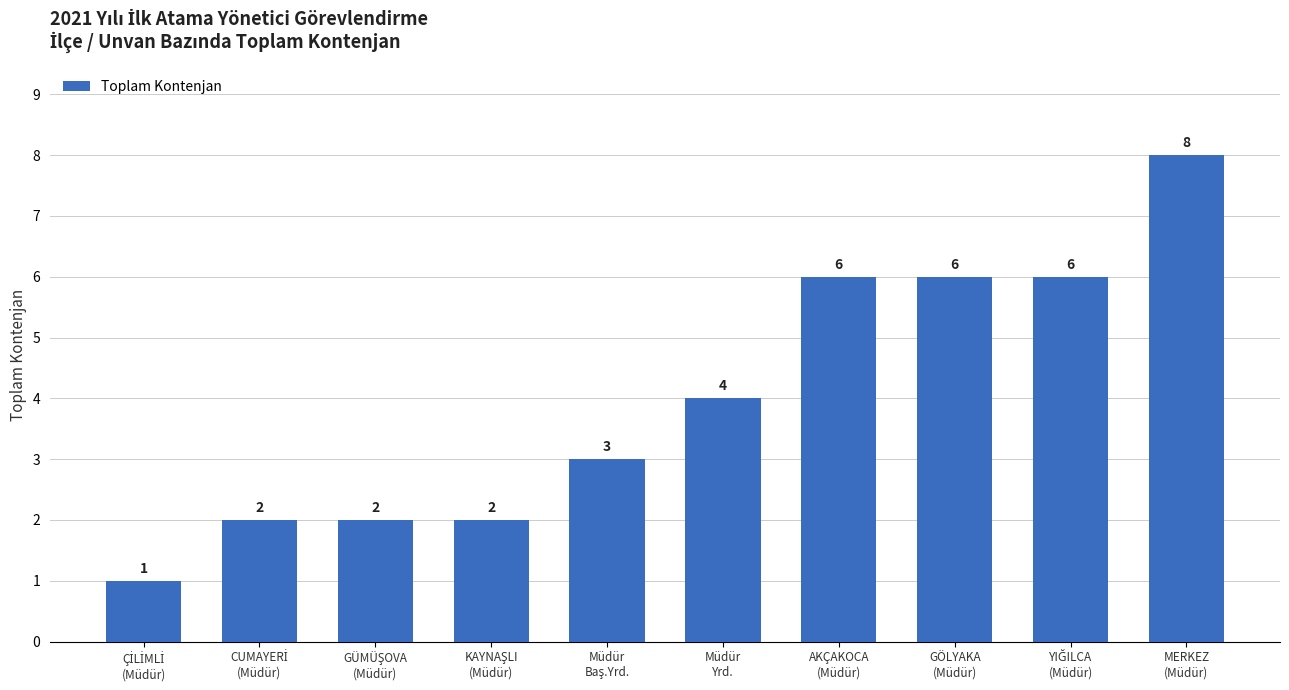

The value at Müdür
Yrd. is 4. True or false?

True